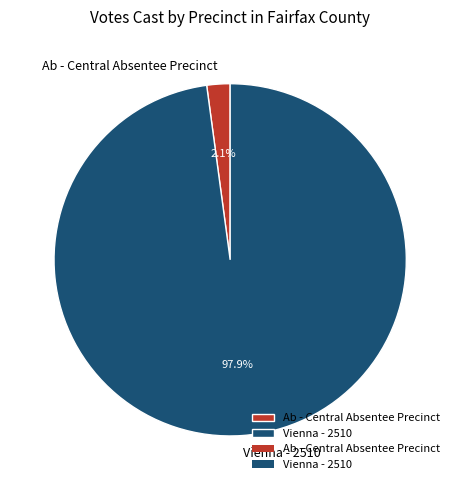

Which category has the smallest portion of the pie?

Ab - Central Absentee Precinct